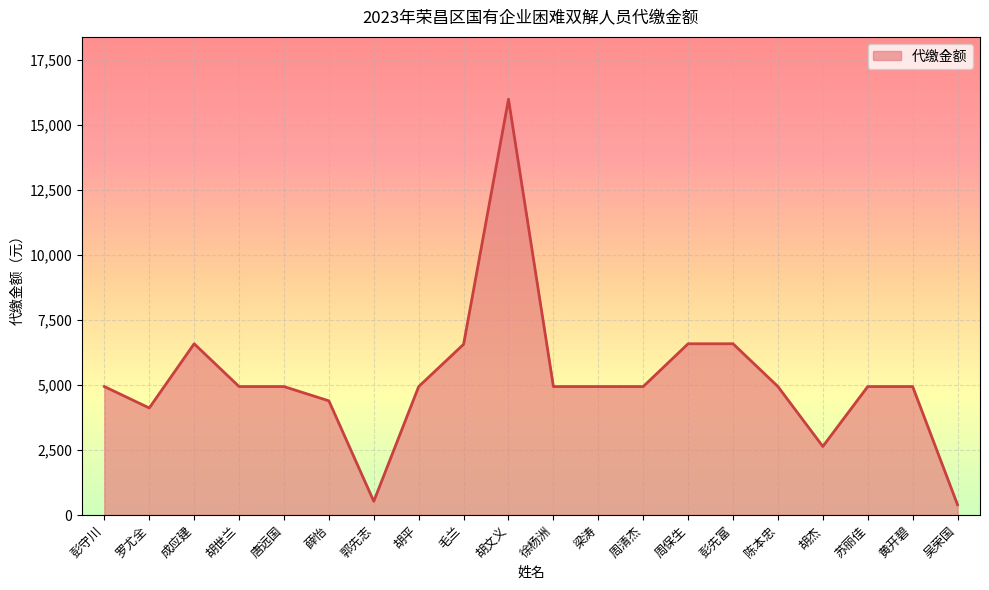

What is the greatest value displayed?

15994.4